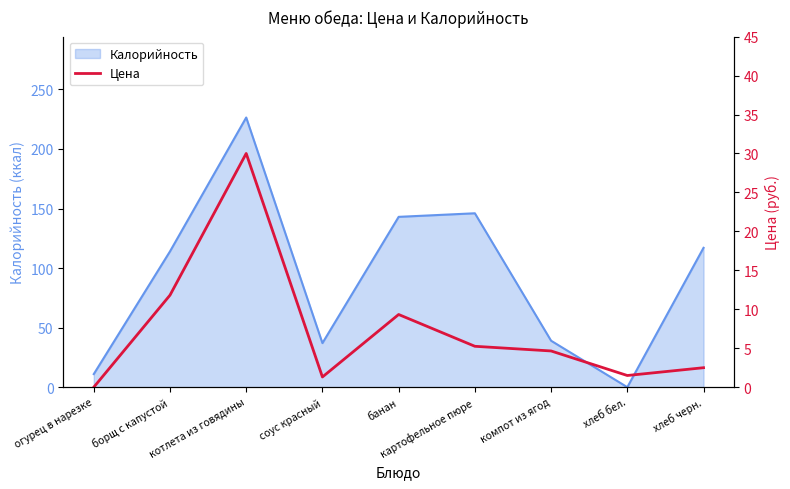

What is the approximate value of Калорийность at огурец в нарезке?

11.0